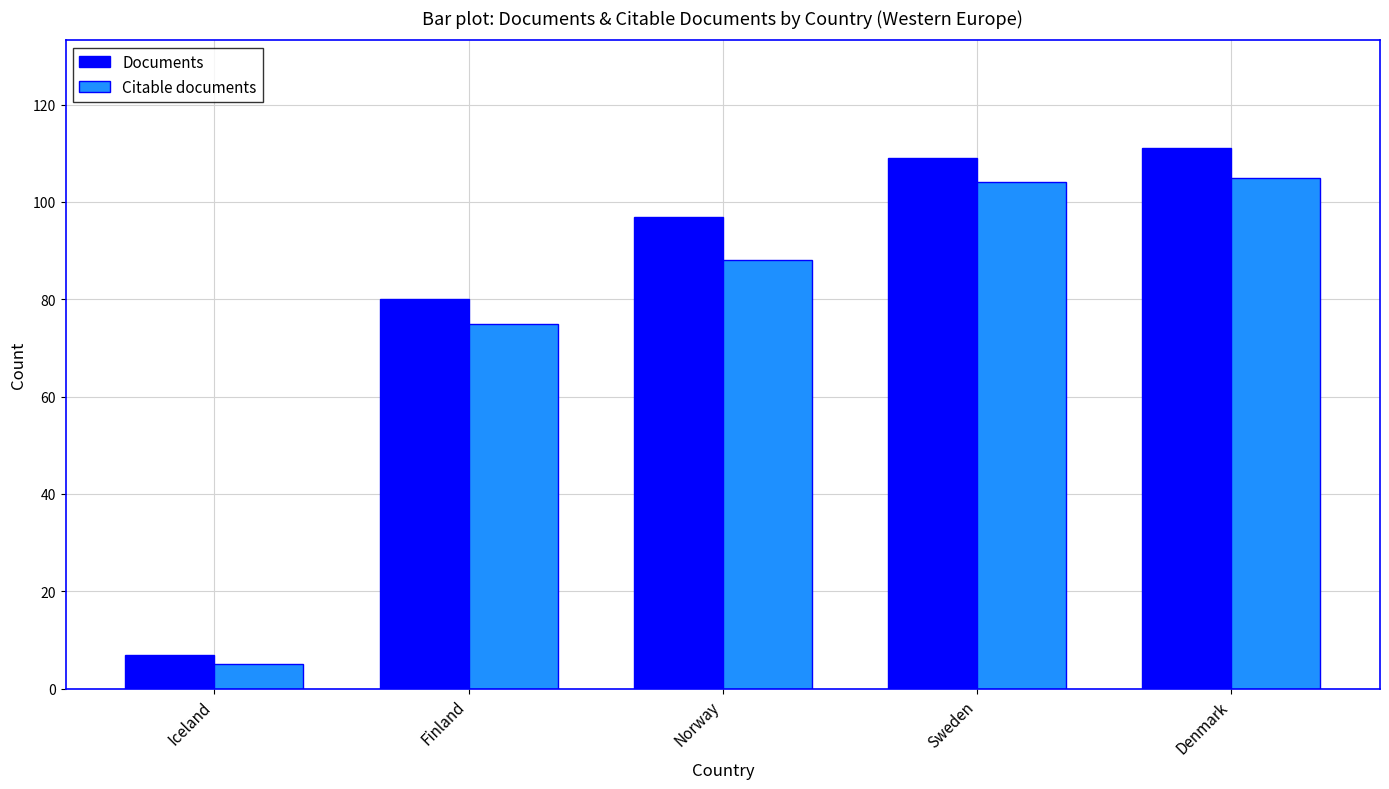

What is the average value of the Citable documents series?

75